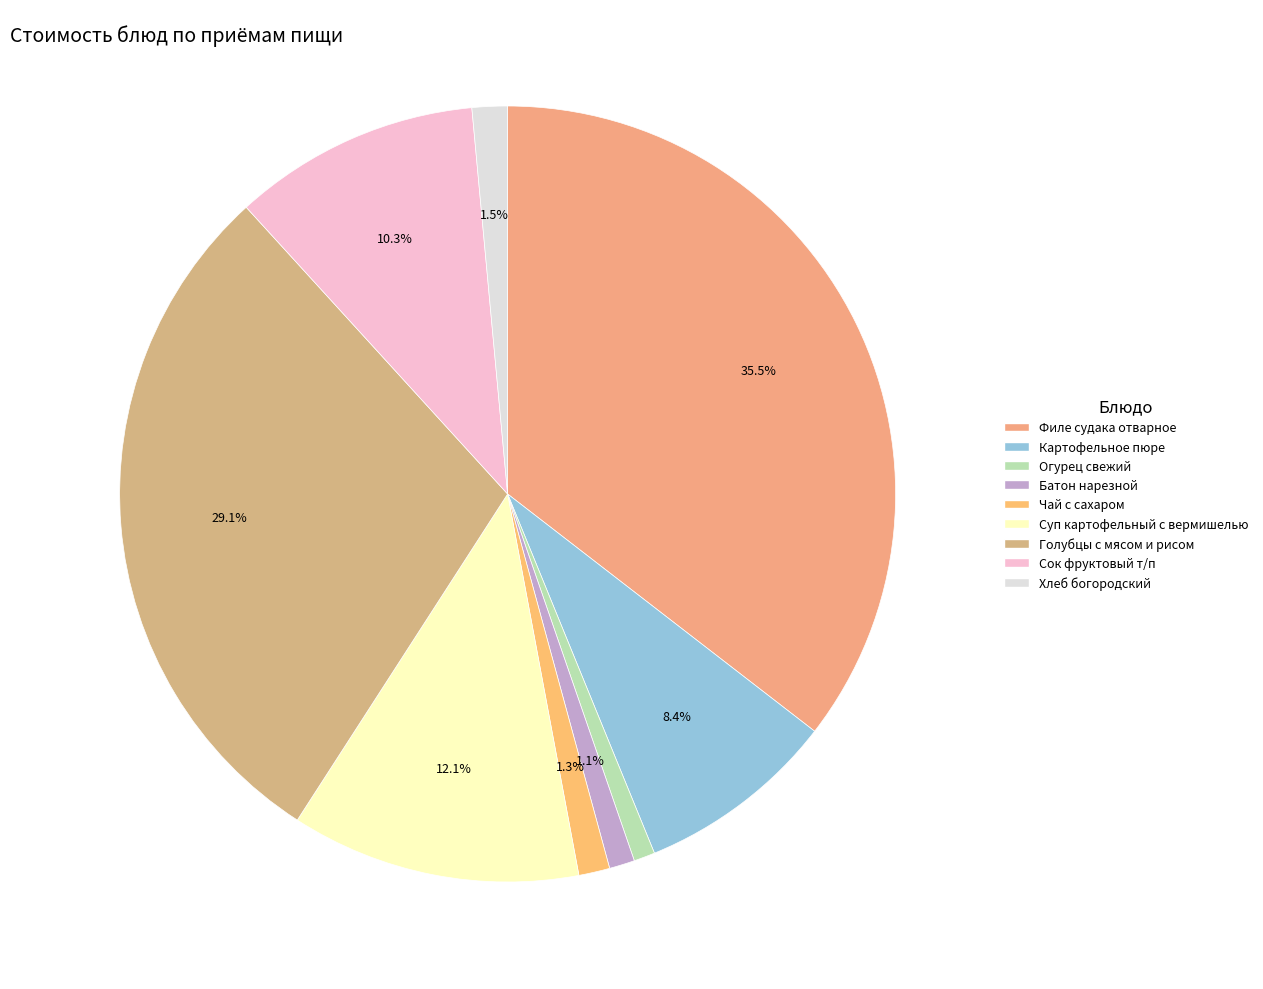

What percentage is the Сок фруктовый т/п slice, to the nearest percent?

10%